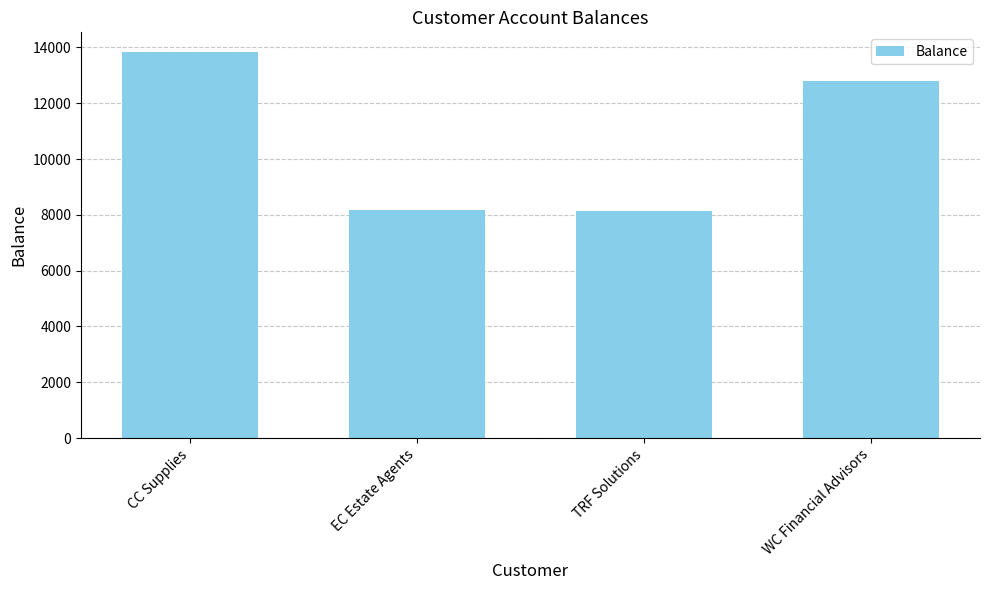

The value at WC Financial Advisors is 12790. True or false?

True